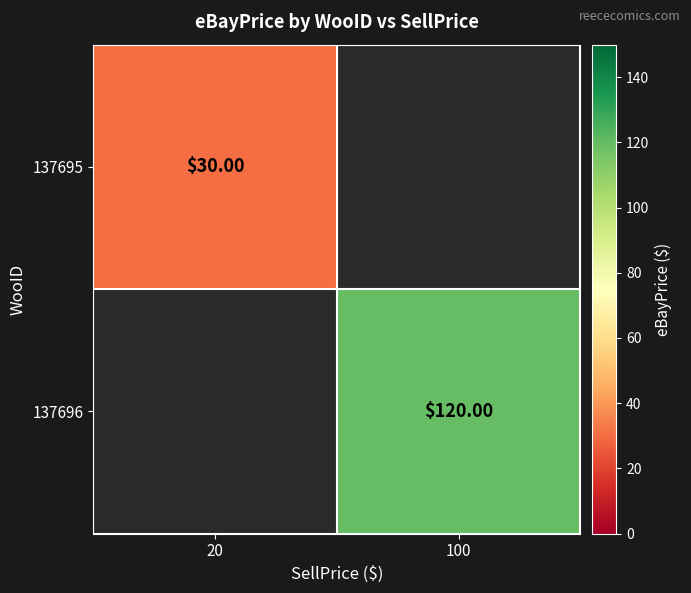

How many values in 137695 are above zero?

1